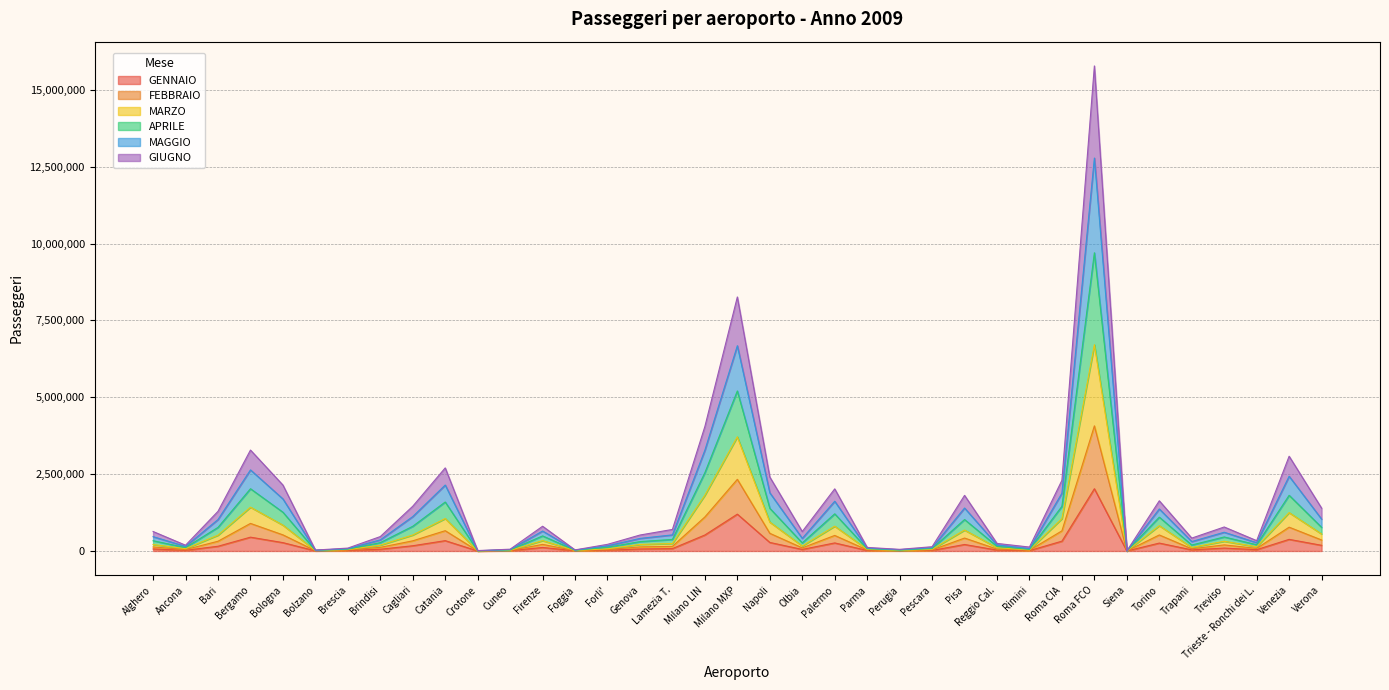

True or false: MAGGIO and GENNAIO cross at least once.

False